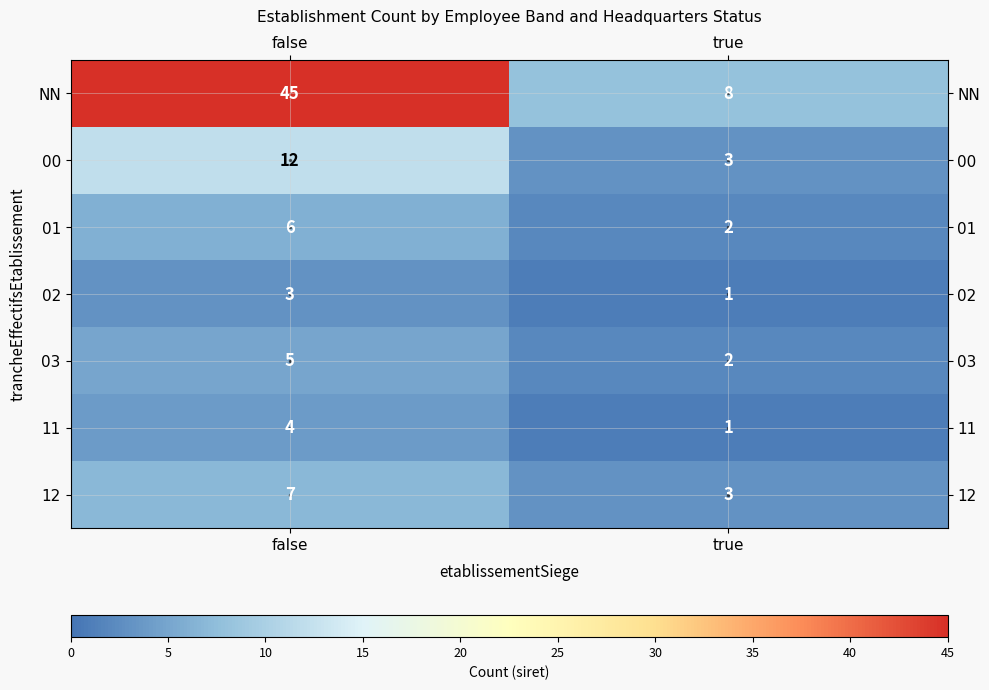

The 03 series shows 5 at false. True or false?

True